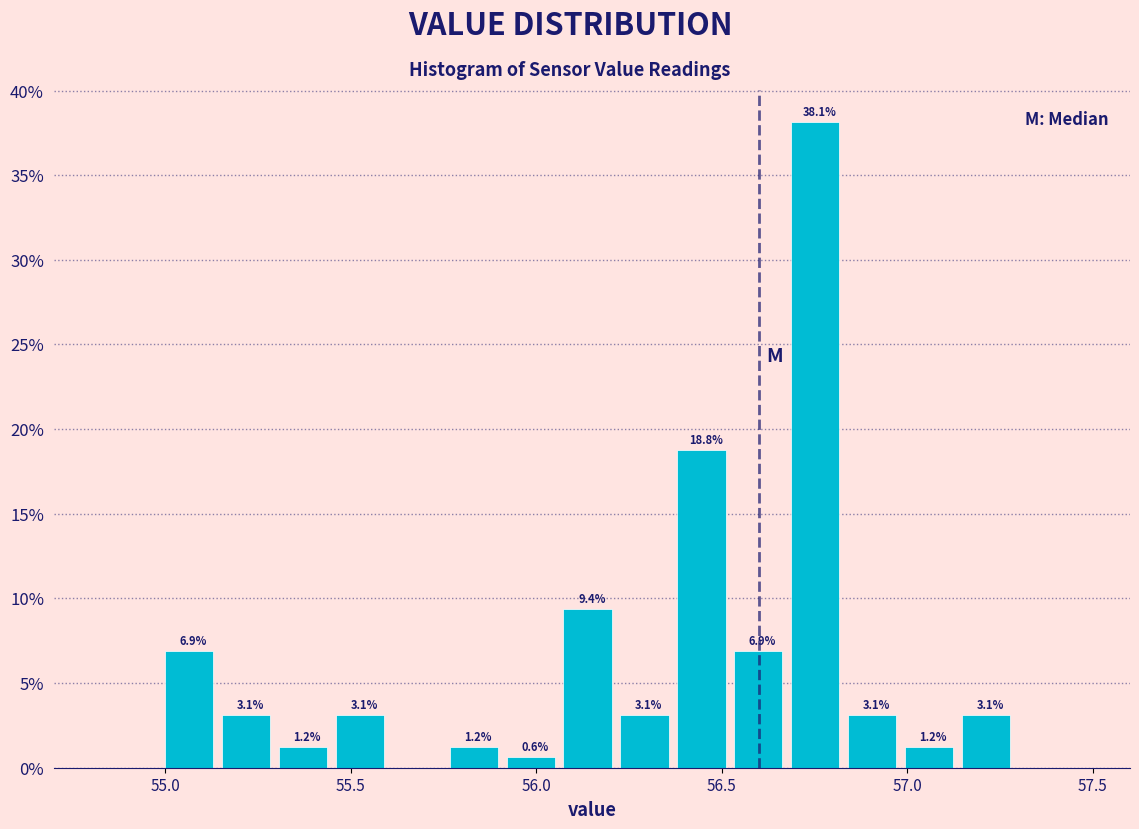

Read against the x-axis, roughly where is the centre of the tallest bar?

56.75